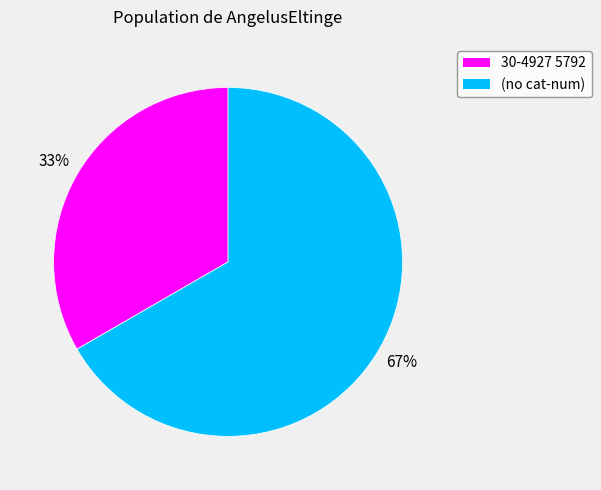

Is there any slice that represents more than half of the pie?

Yes